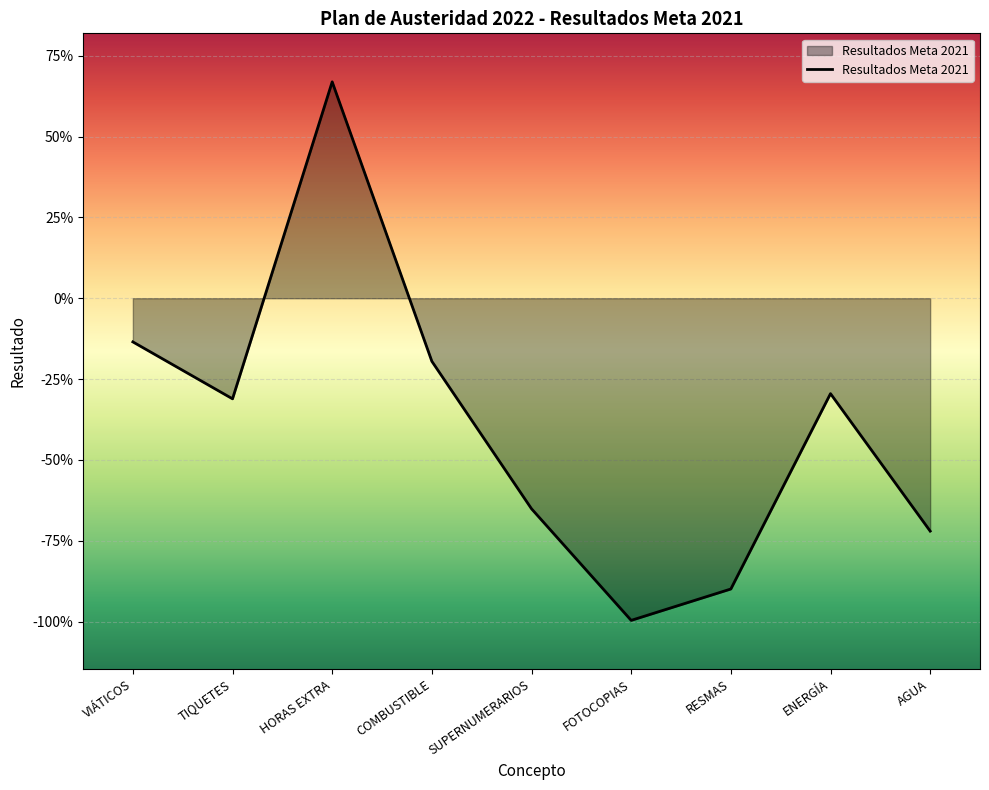

The value at HORAS EXTRA is 0.7. True or false?

True